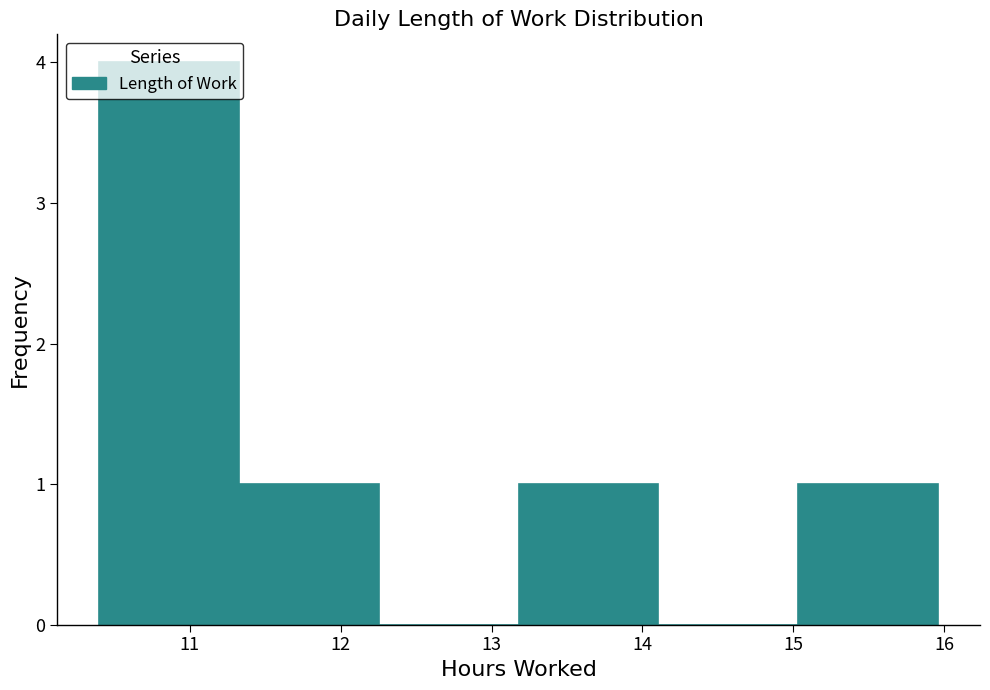

How tall is the bar that spans 13.2 to 14.1 on the x-axis? Neither the bar edges nor the heights are printed on the chart, so give them approximately, as read against the axes.

1